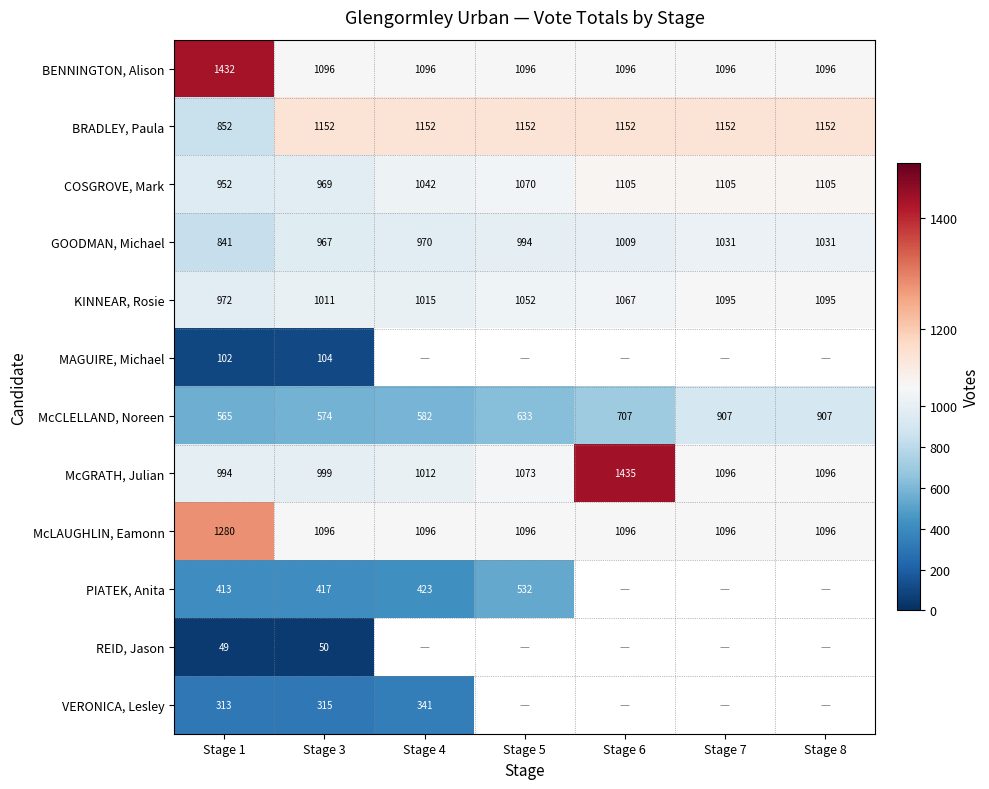

What is the approximate value of KINNEAR, Rosie at Stage 6?

1067